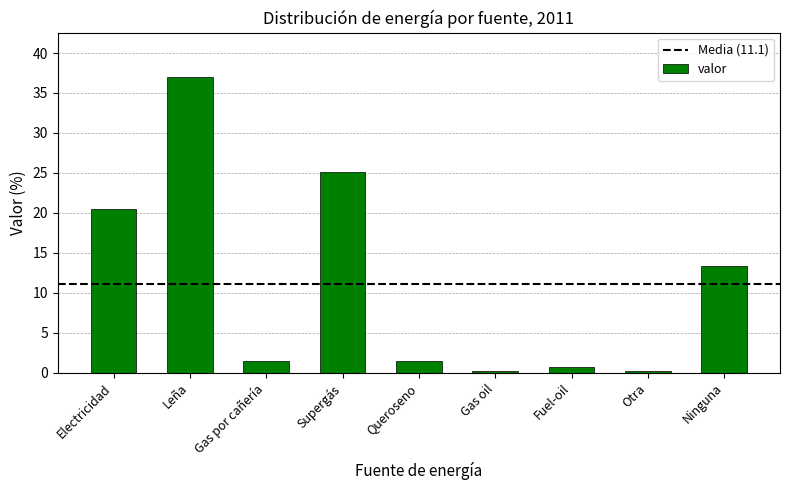

What is the difference between the maximum and second lowest values?

36.8